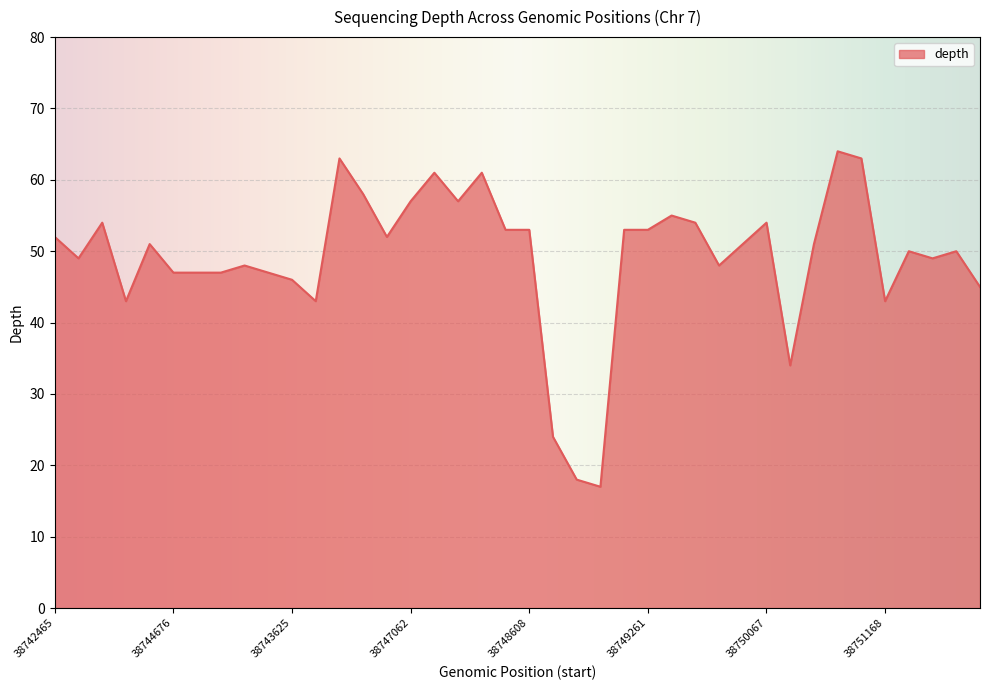

True or false: the data has more than 2 interior local peaks.

True